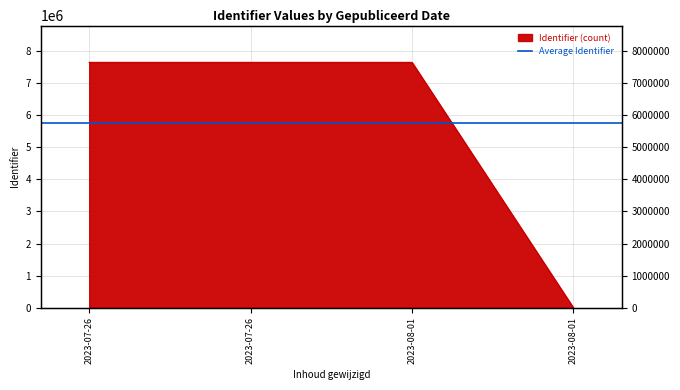

True or false: the data has more than 2 interior local peaks.

False